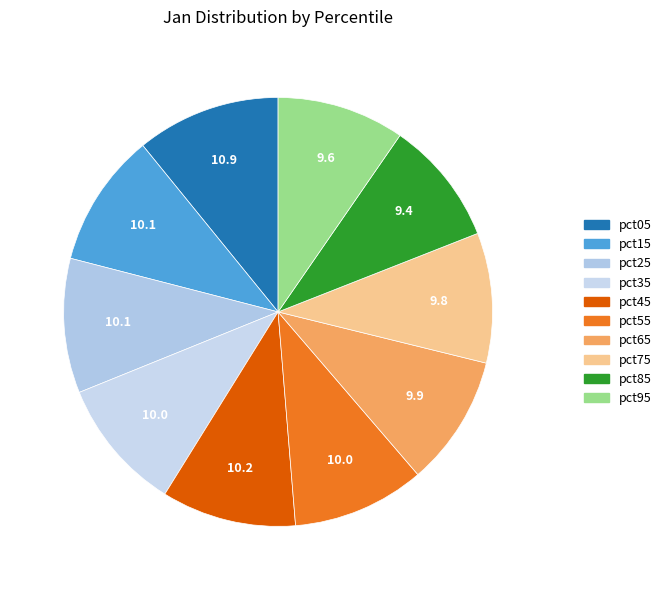

Count the number of slices in the pie.

10